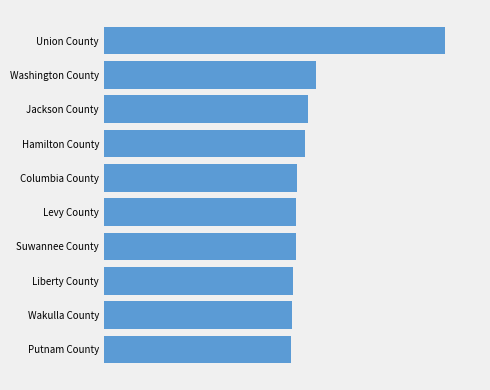

Are the bars horizontal?

Yes